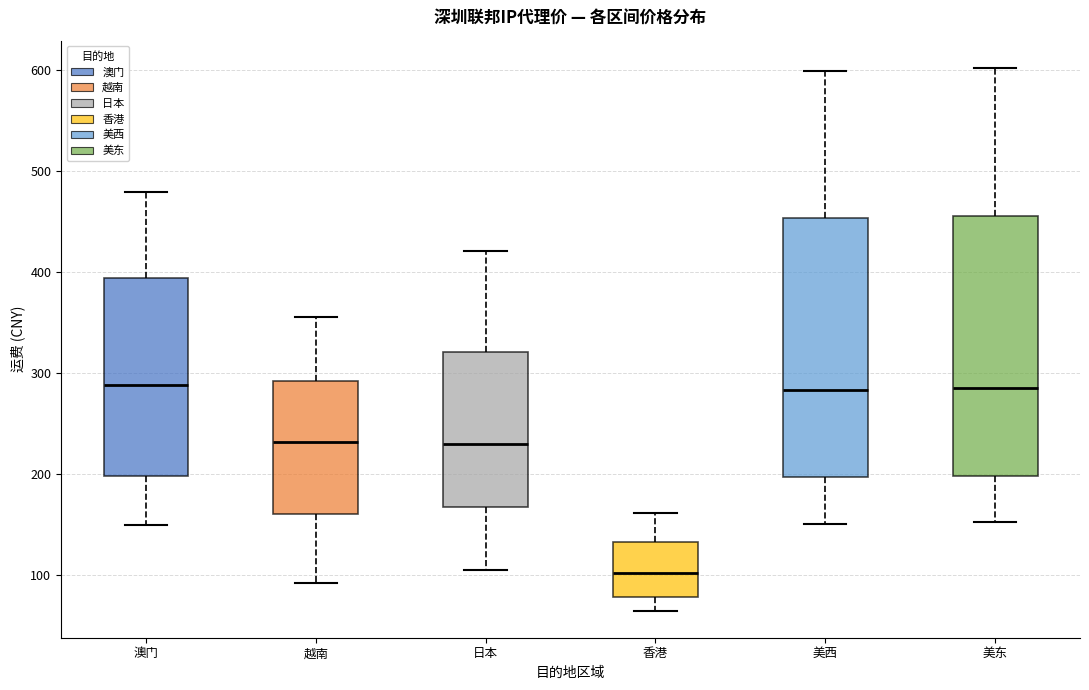

Reading left to right, transcribe this box plot: for each box, give where its median line is, the range the box spans, and where its two whiskers end, as read against the y-axis. The values are not printed on the chart, so give them approximately, as read against the axis.

澳门: median 290, box 200 to 390, whiskers 150 to 480
越南: median 230, box 160 to 290, whiskers 90 to 360
日本: median 230, box 170 to 320, whiskers 100 to 420
香港: median 100, box 80 to 130, whiskers 60 to 160
美西: median 280, box 200 to 450, whiskers 150 to 600
美东: median 280, box 200 to 460, whiskers 150 to 600